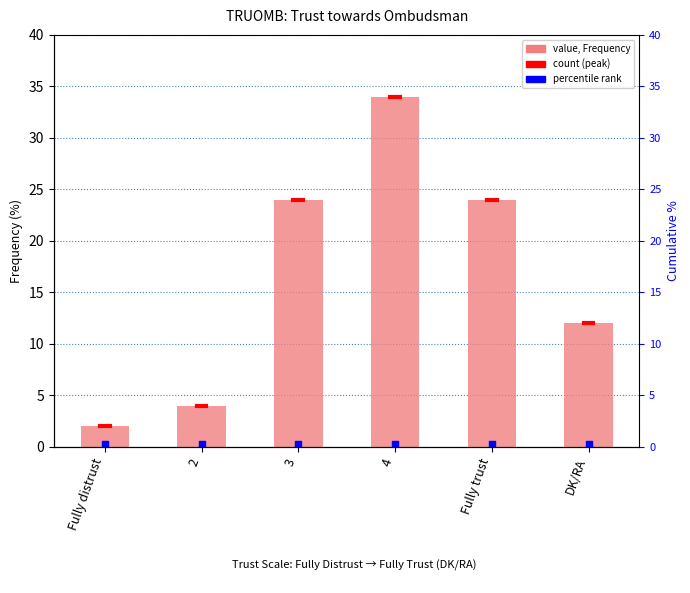

Which has a higher value, Fully trust or DK/RA?

Fully trust